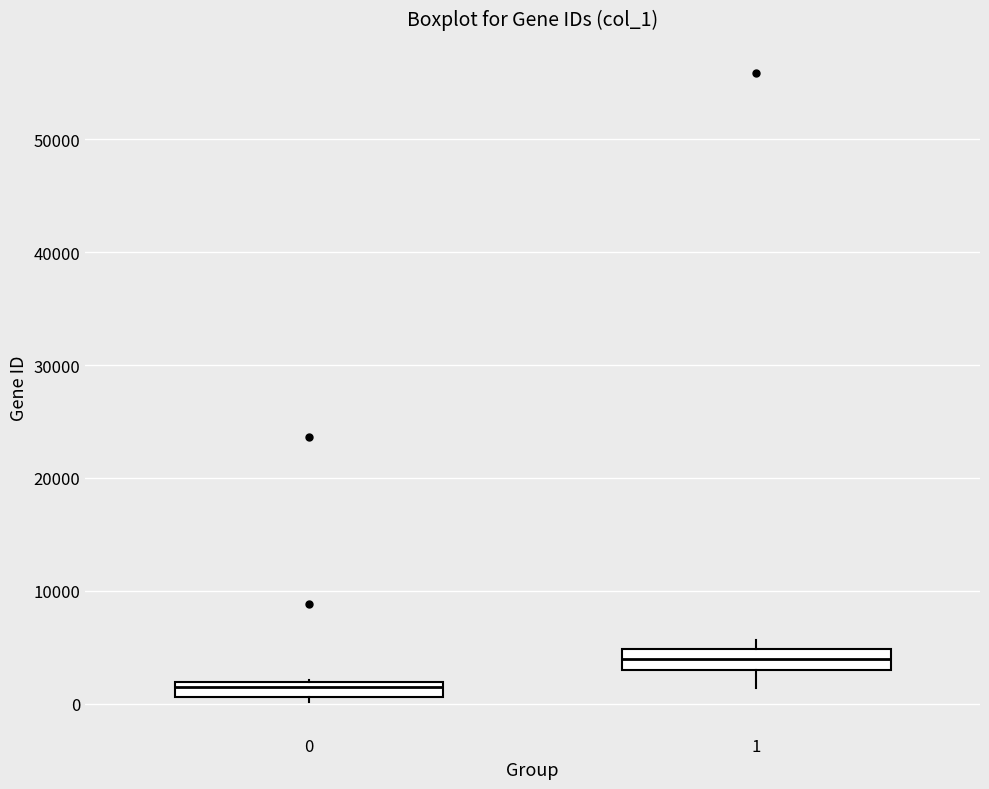

Where is the upper edge of the box at x = 1 on the y-axis? The values are not printed on the chart, so give them approximately, as read against the axis.

5000